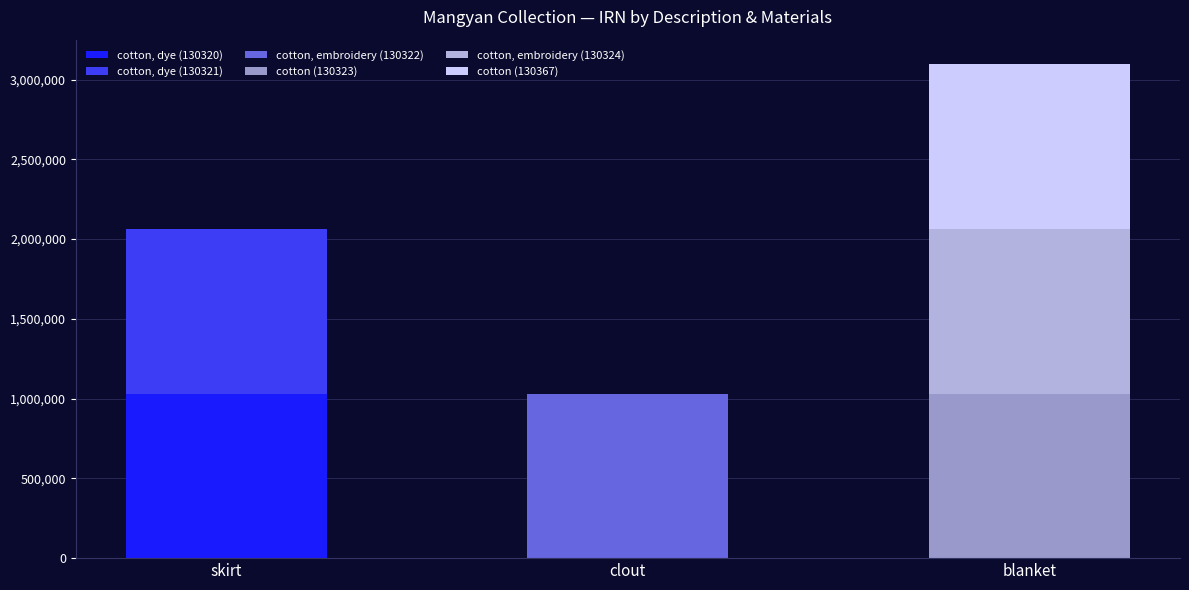

What is the maximum value for cotton, dye (130320)?

1031863